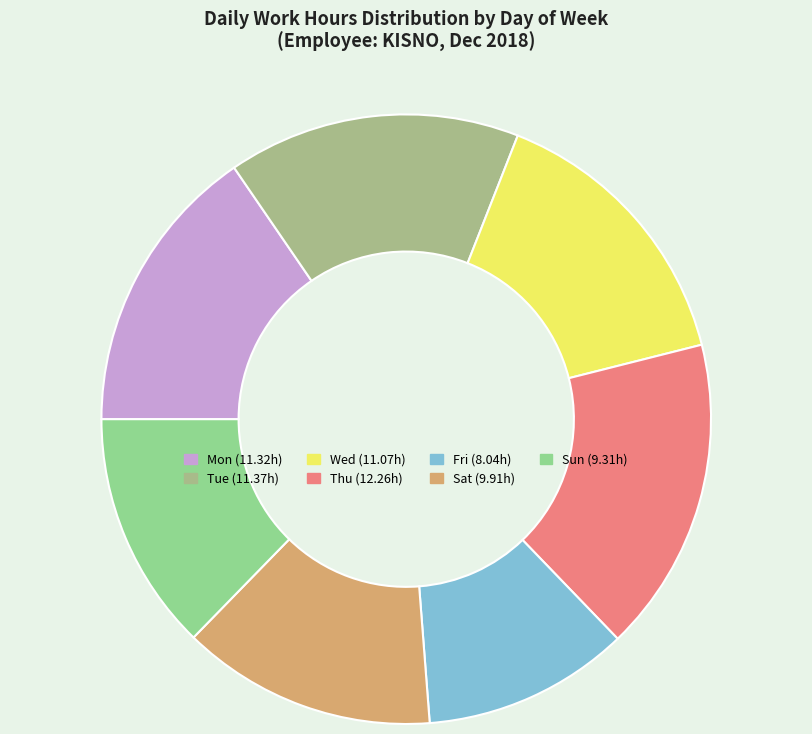

To the nearest percent, what is the average slice percentage?

14%